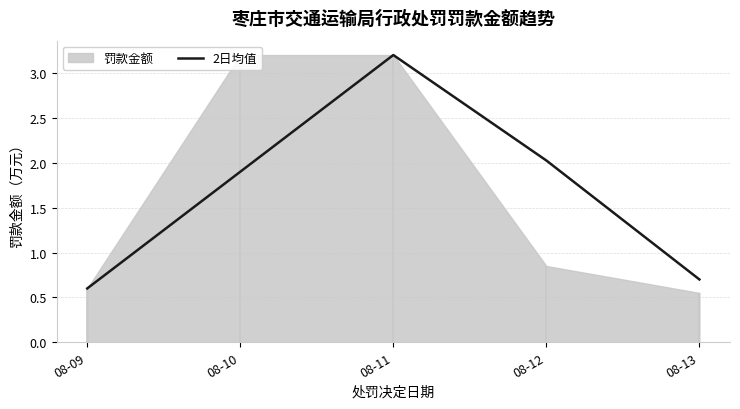

List the labels in order of value, smallest first.

08-09, 08-13, 08-10, 08-12, 08-11